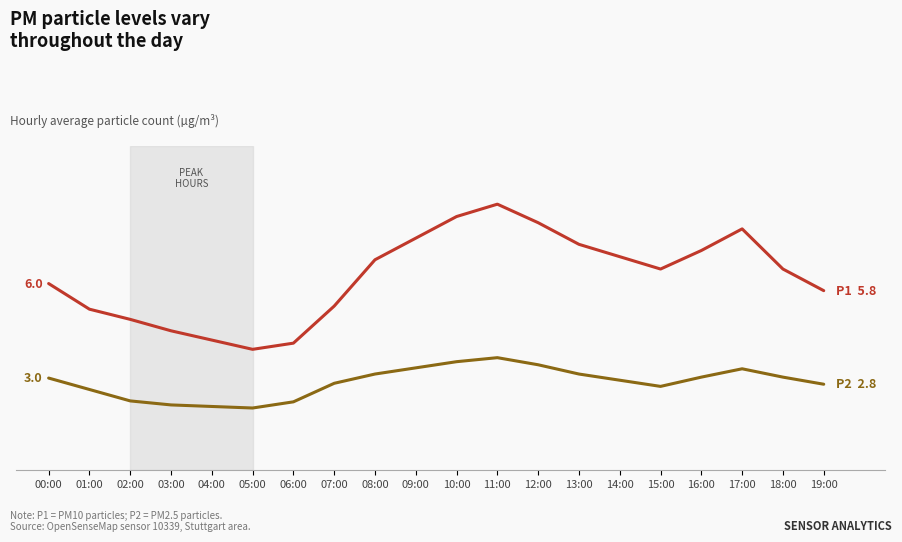

Reading left to right, extract all data points from this chart.

P1: 00:00=6.0	01:00=5.2	02:00=4.9	03:00=4.5	04:00=4.2	05:00=3.9	06:00=4.1	07:00=5.3	08:00=6.8	09:00=7.5	10:00=8.2	11:00=8.6	12:00=8.0	13:00=7.3	14:00=6.9	15:00=6.5	16:00=7.1	17:00=7.8	18:00=6.5	19:00=5.8
P2: 00:00=3.0	01:00=2.6	02:00=2.2	03:00=2.1	04:00=2.0	05:00=2.0	06:00=2.2	07:00=2.8	08:00=3.1	09:00=3.3	10:00=3.5	11:00=3.6	12:00=3.4	13:00=3.1	14:00=2.9	15:00=2.7	16:00=3.0	17:00=3.3	18:00=3.0	19:00=2.8